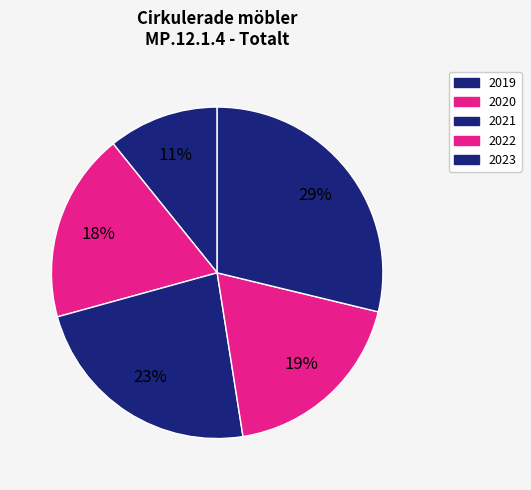

Is it true that 2019 is 1% of the pie?

False